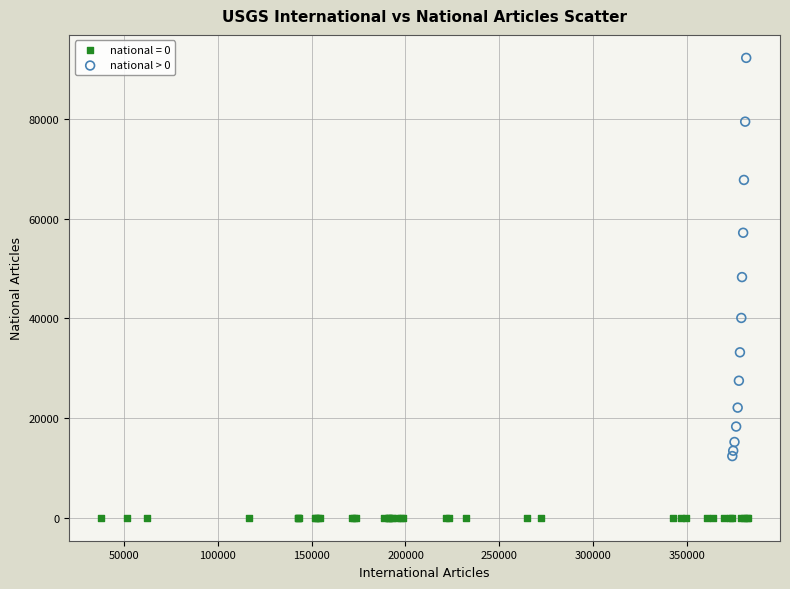

Which series reaches the maximum Y coordinate?

national > 0